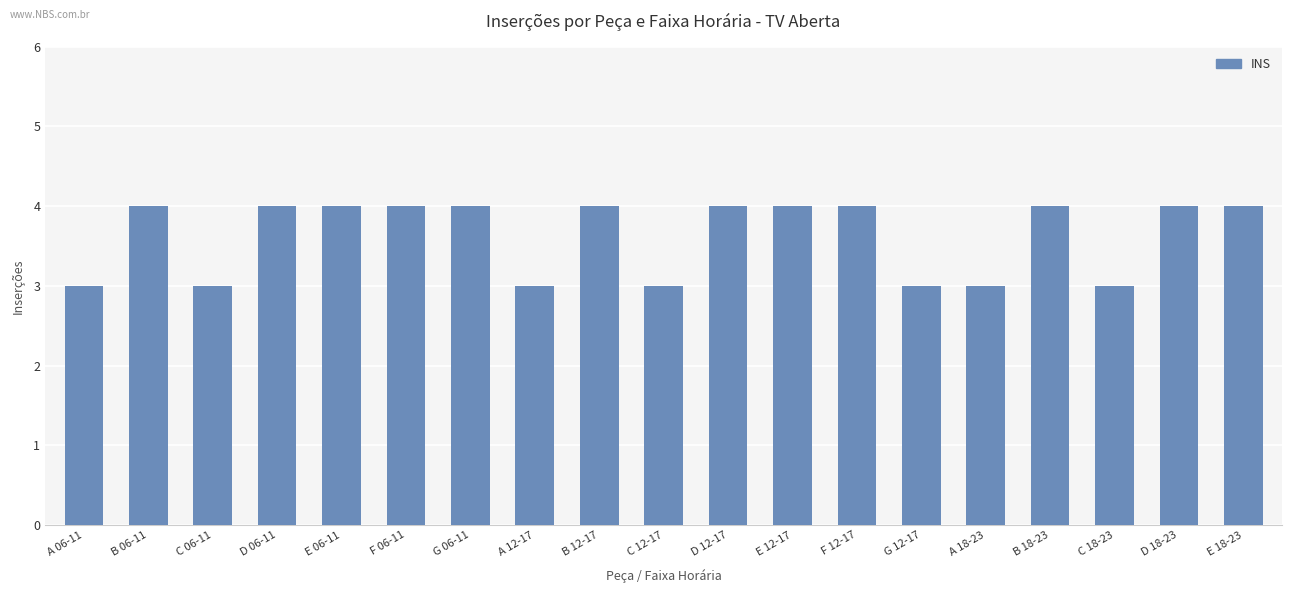

Reading right to left, what are all the values shown in this chart?

4	4	3	4	3	3	4	4	4	3	4	3	4	4	4	4	3	4	3